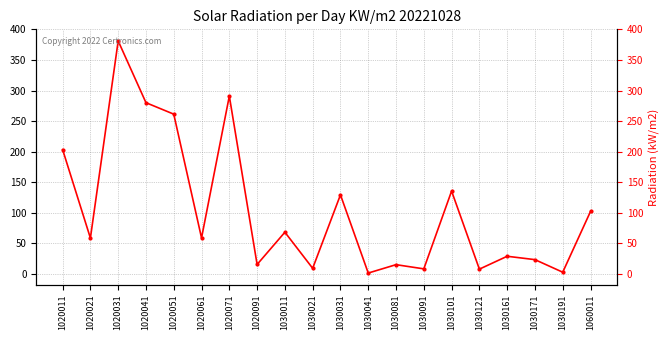

What is the average value?

103.8